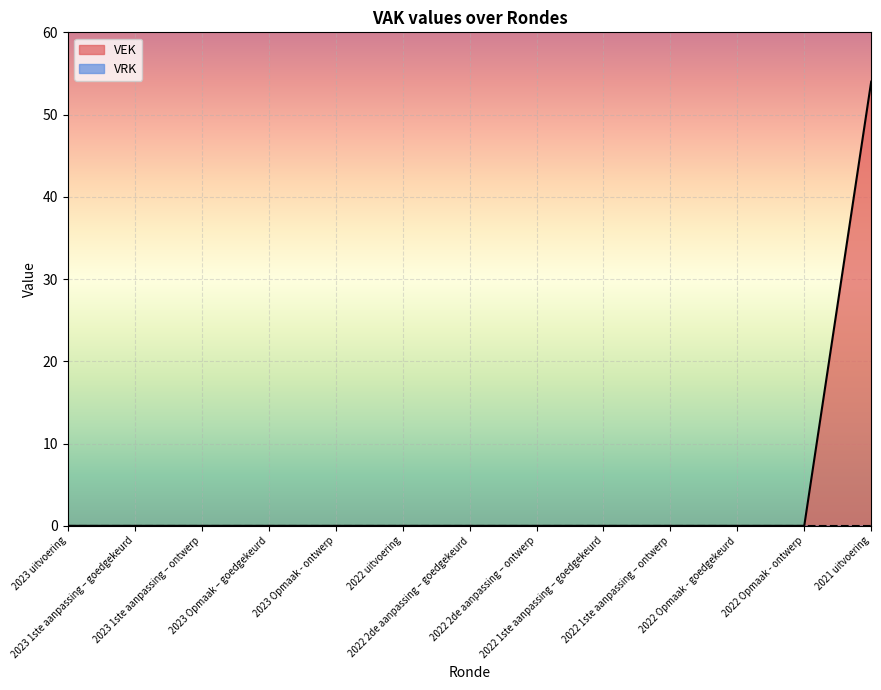

Does the chart display data point markers on the line(s)?

No